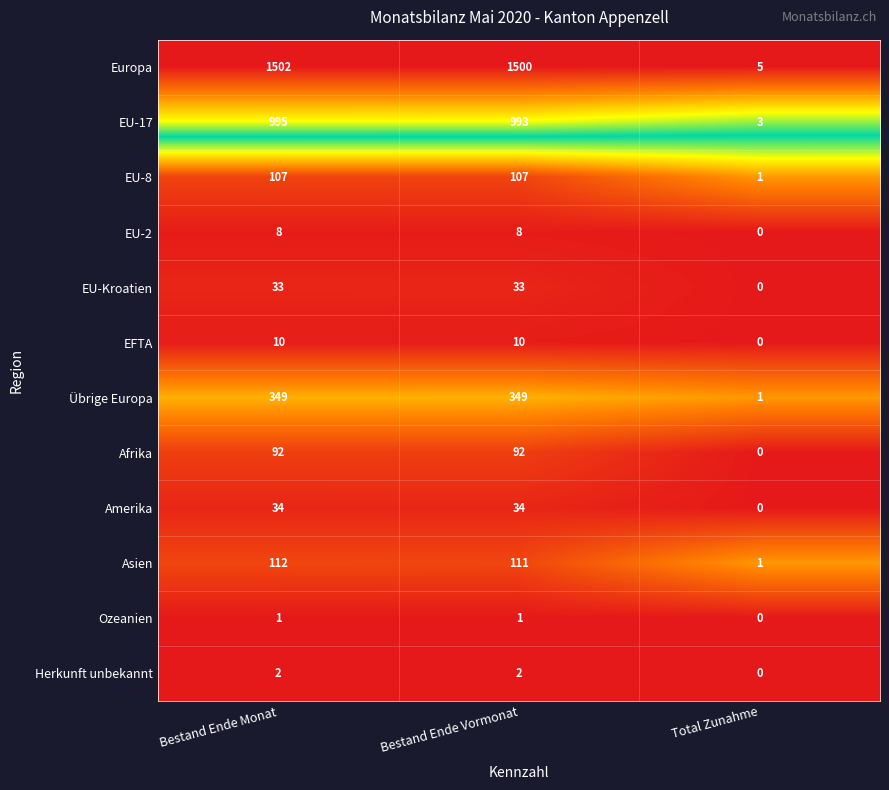

At how many categories does at least one series exceed 0?

3